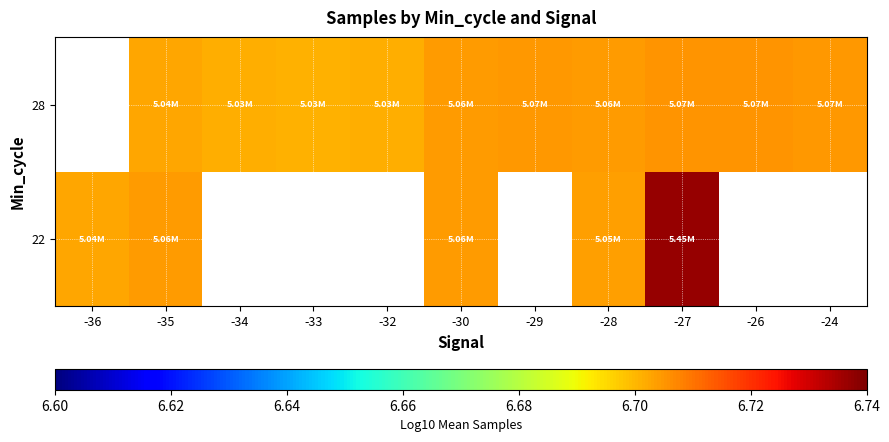

Which label corresponds to the largest value in the chart?

-27